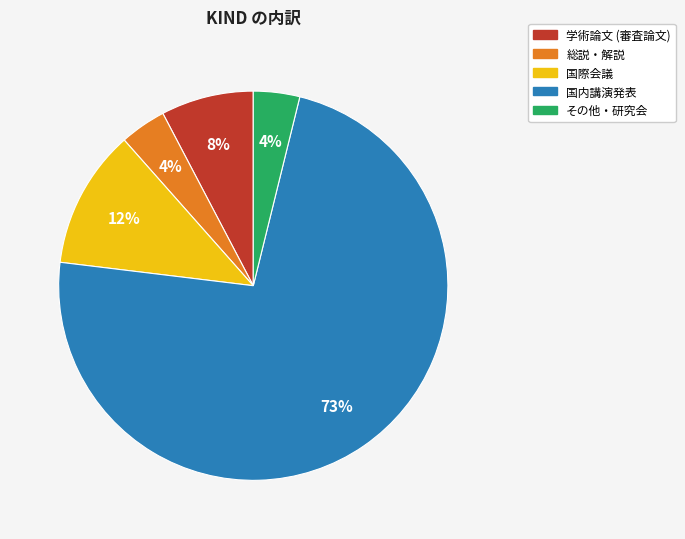

Approximately how many times larger is the value at その他・研究会 compared to 総説・解説?

1.0